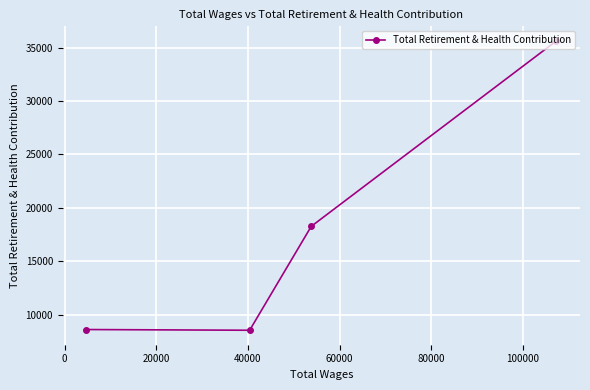

What is the maximum value shown in the chart?

35640